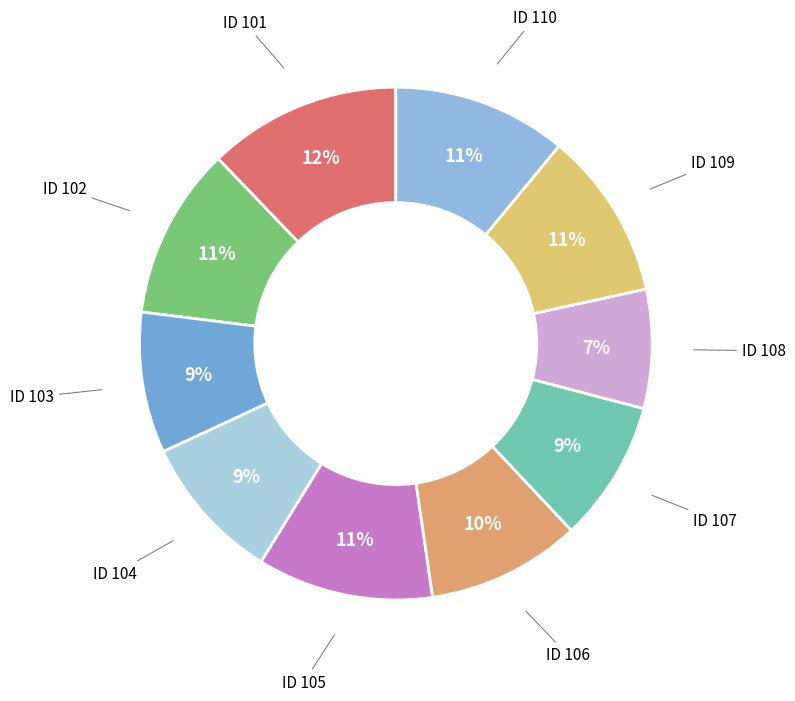

How many slices are in this pie chart?

10